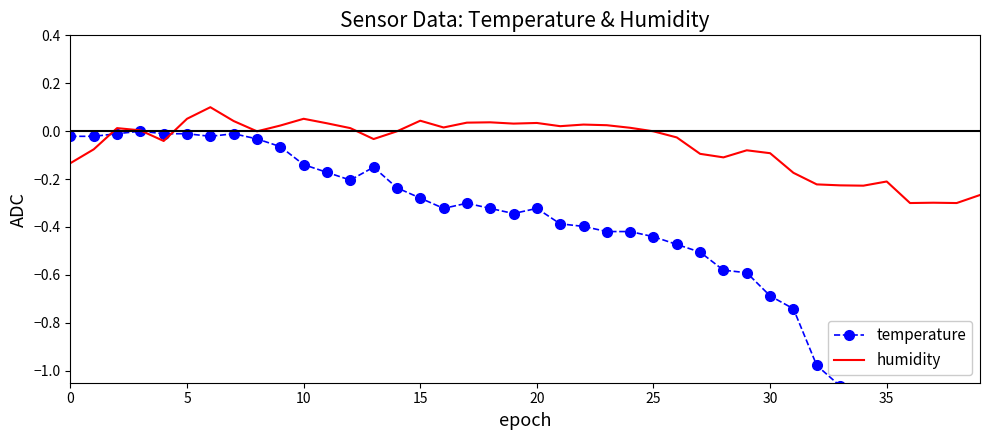

The value of humidity at 24 is 0.0. True or false?

True